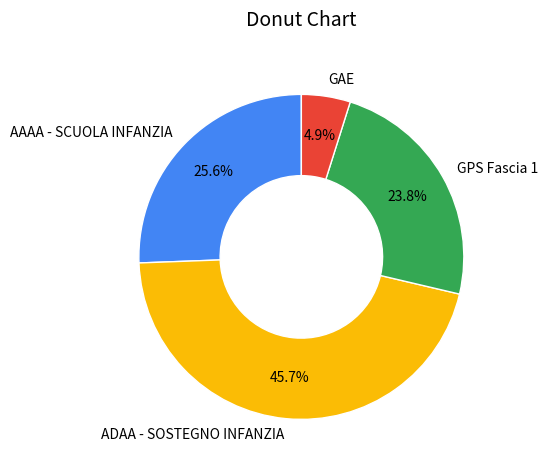

Rank the categories by value from lowest to highest.

GAE, GPS Fascia 1, AAAA - SCUOLA INFANZIA, ADAA - SOSTEGNO INFANZIA